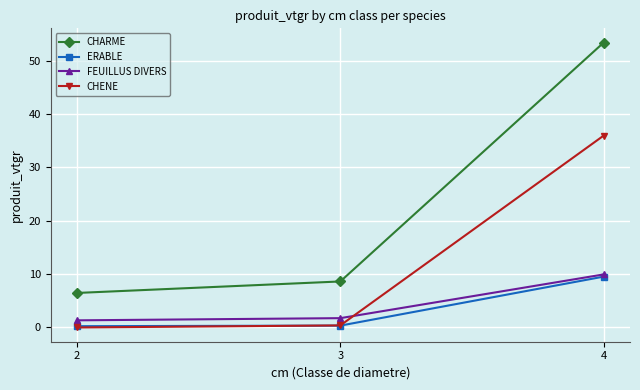

At which label is CHENE closest to 17?

3